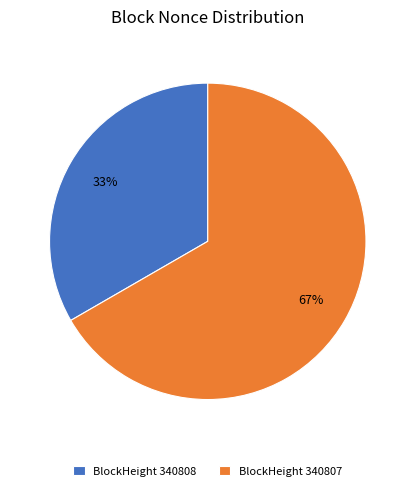

Does BlockHeight 340808 account for over 50% of the chart?

No